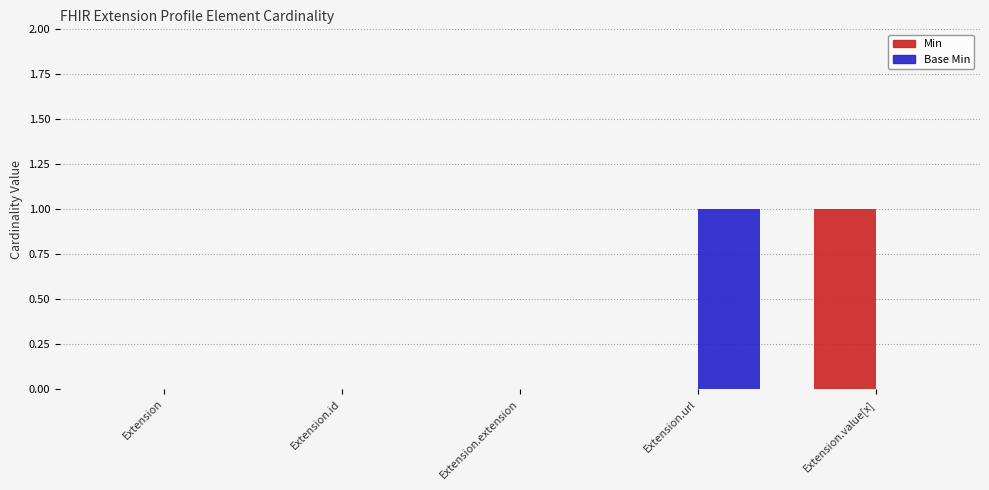

The Min series shows 0 at Extension.url. True or false?

True